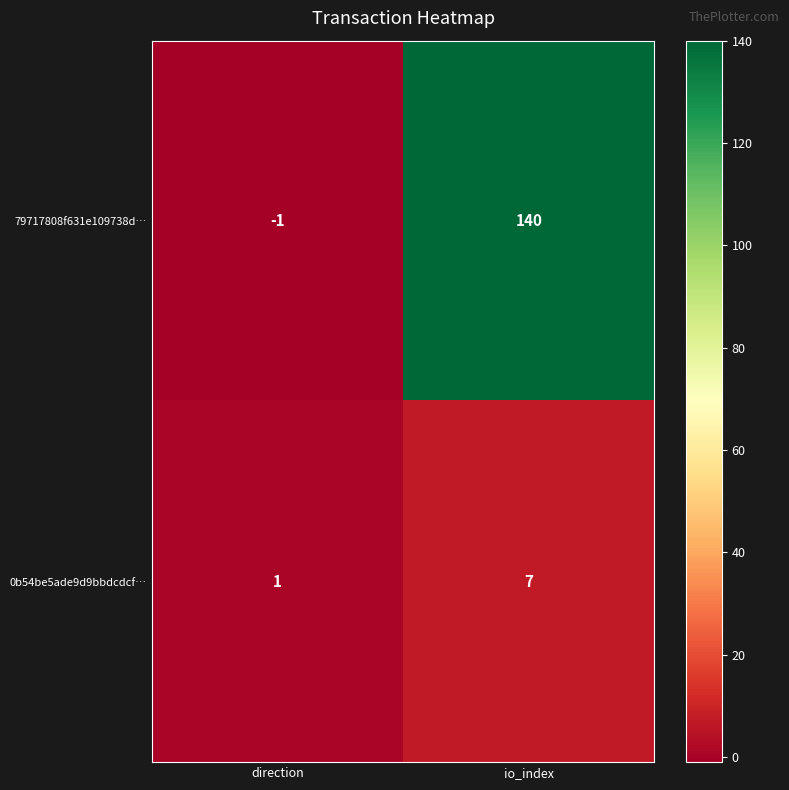

Which category has the lowest value across all series?

direction